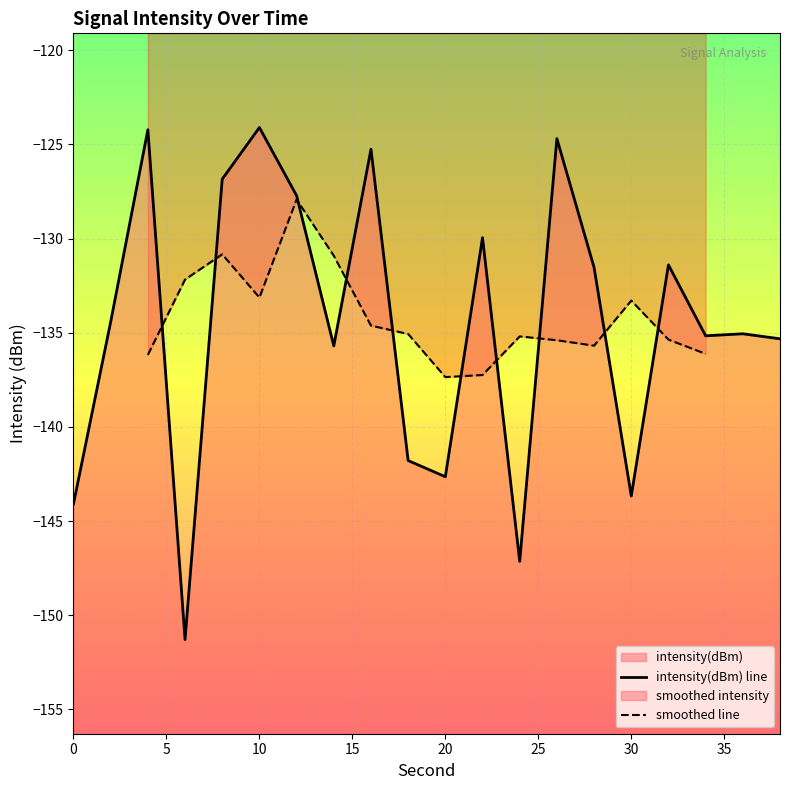

True or false: the data shows -130.0 at 22.

True